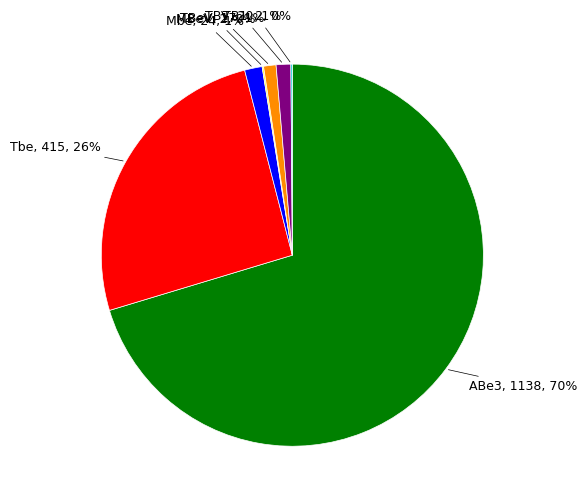

To the nearest percent, what percentage of the pie is TBeV?

1%